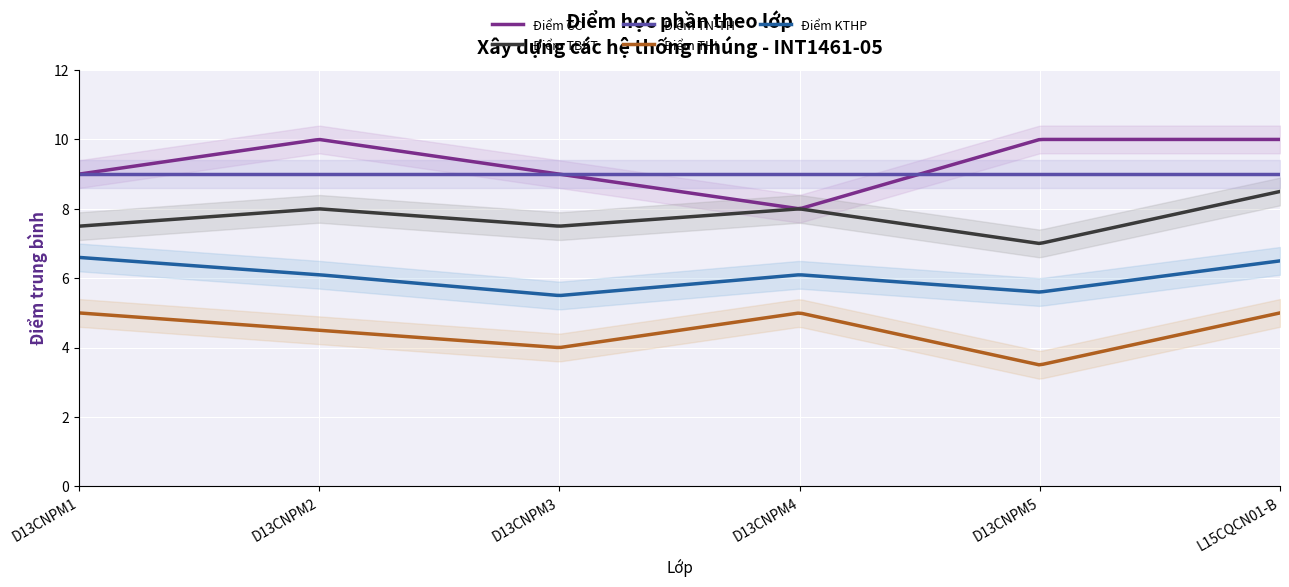

Which series has the widest spread of values?

Điểm CC